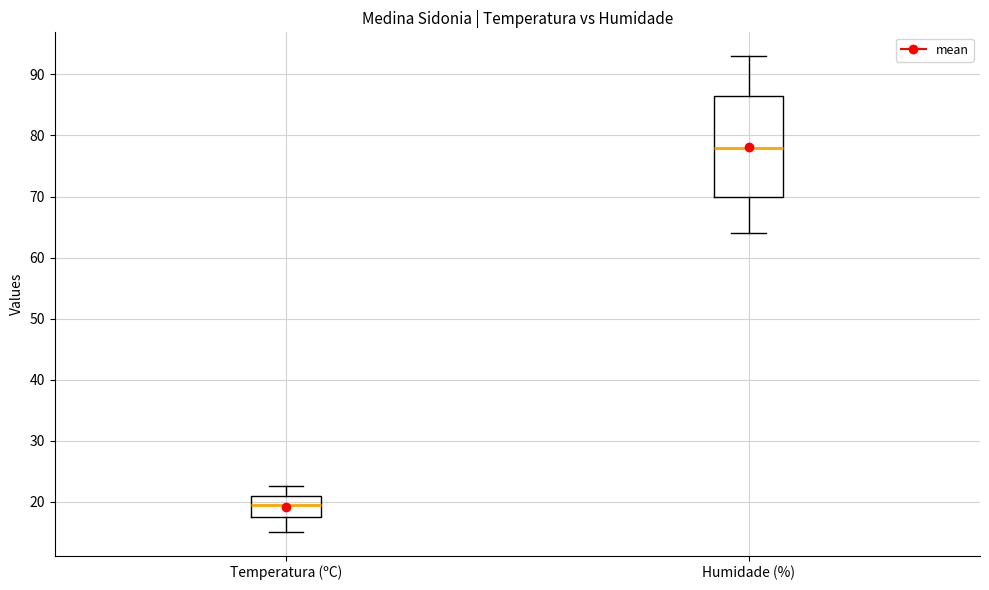

Comparing the boxes themselves (not the whiskers), which one is the tallest?

Humidade (%)